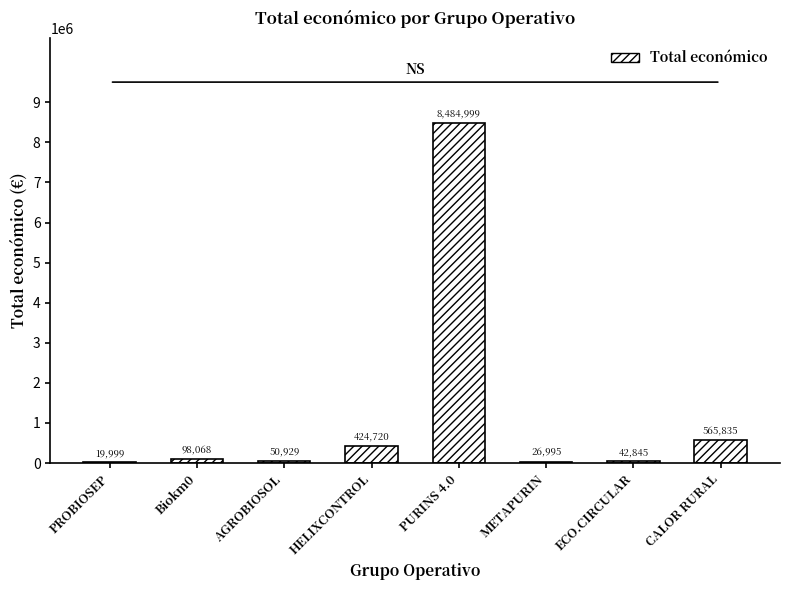

What is the sum of all values?

9714390